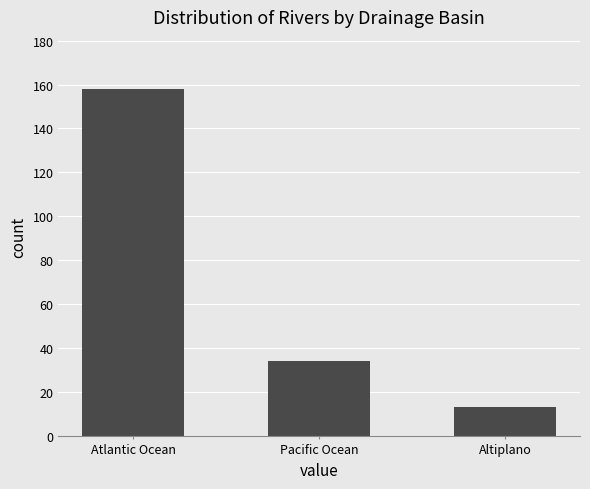

The chart shows a value of 214 at Atlantic Ocean. True or false?

False